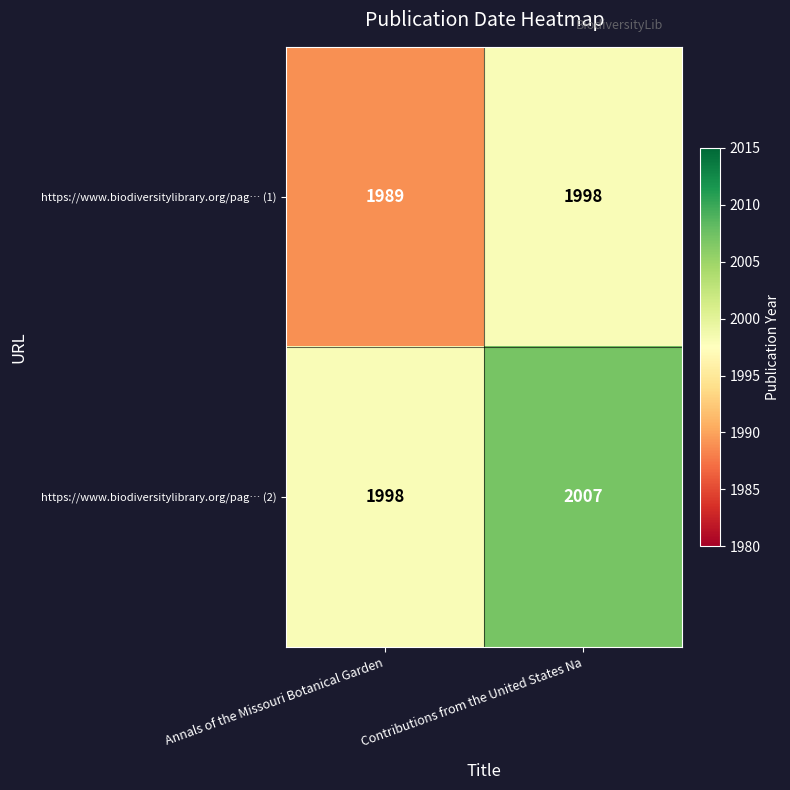

Rank the series at Annals of the Missouri Botanical Garden from lowest to highest value.

https://www.biodiversitylibrary.org/pag… (1), https://www.biodiversitylibrary.org/pag… (2)